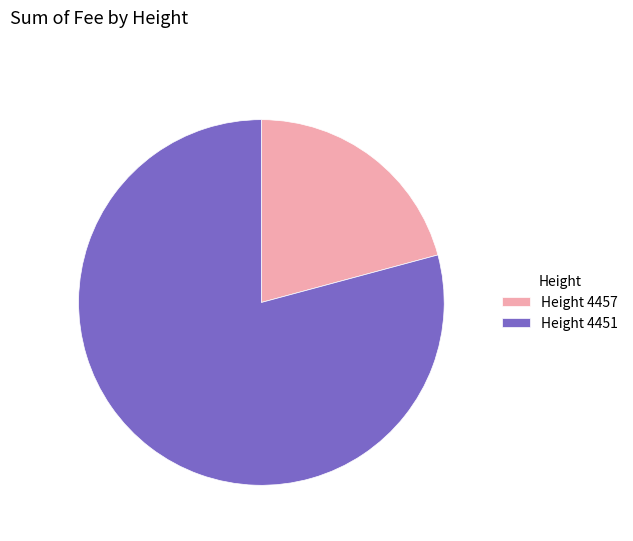

Is it true that Height 4451 is 79% of the pie?

True